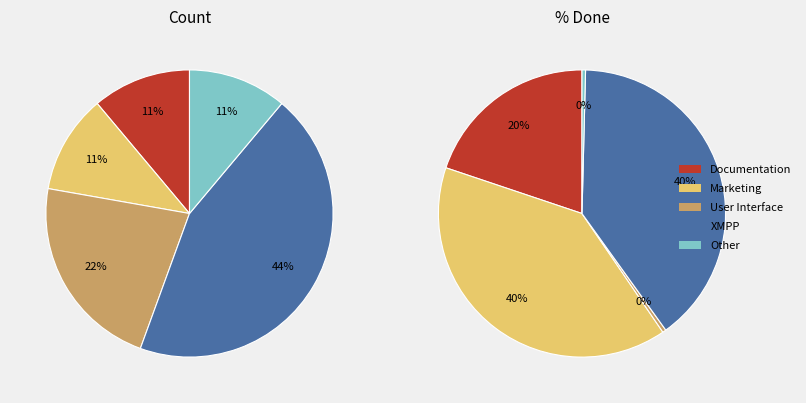

Is there a majority slice in this chart?

No